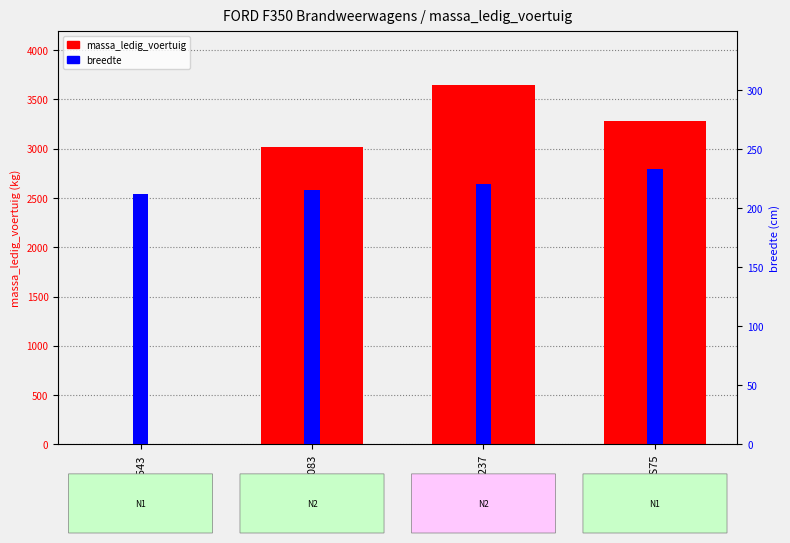

What is the spread (max minus min) of values at VDDS75?

3047